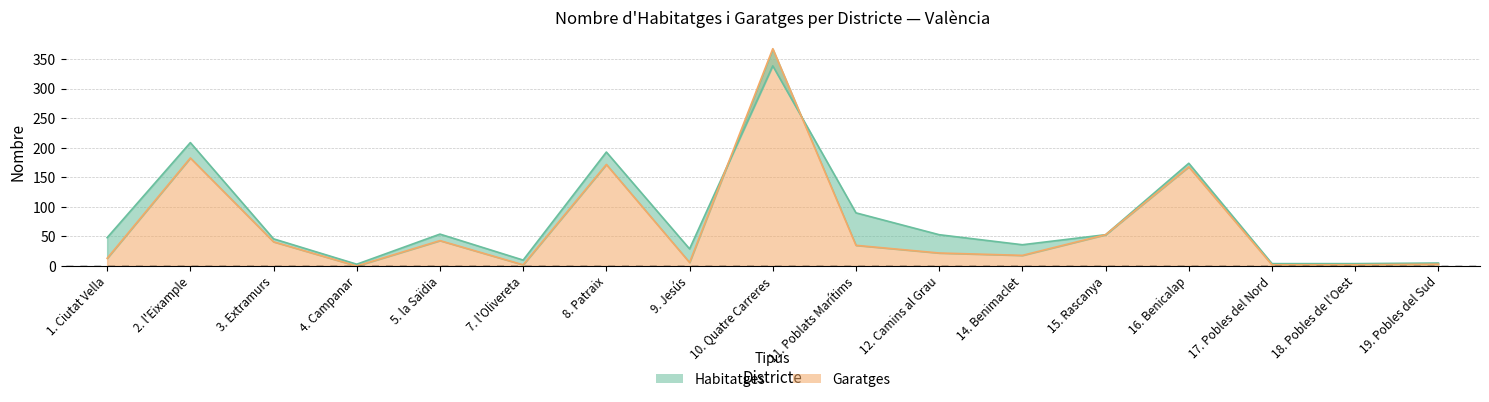

What is the spread (max minus min) of values at 5. la Saïdia?

11